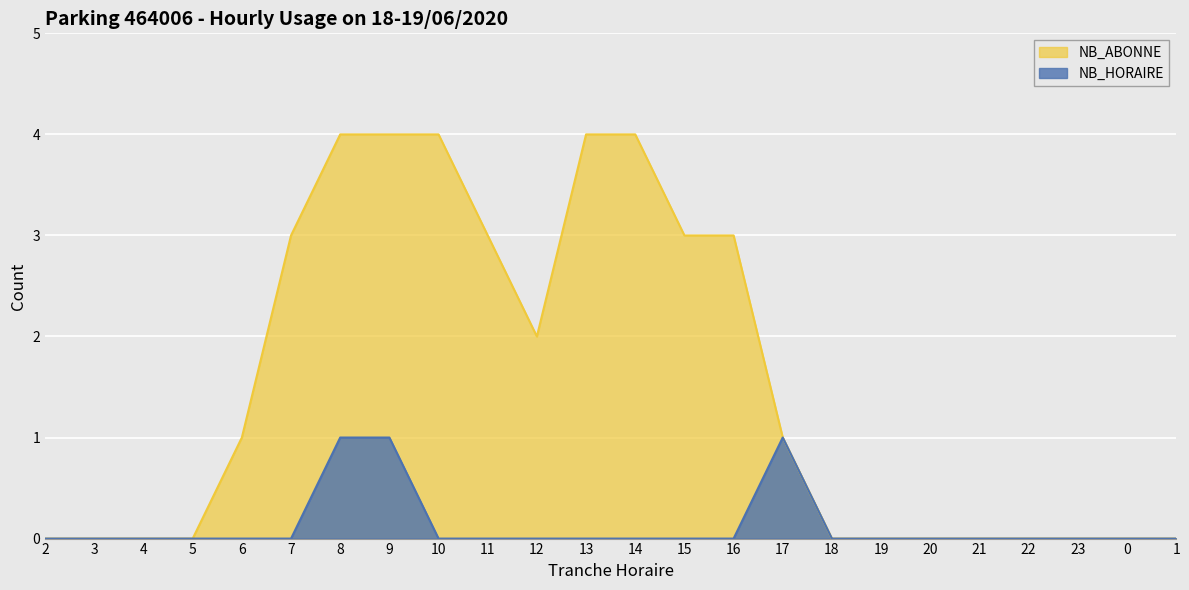

At which category does NB_ABONNE reach its first local valley?

12